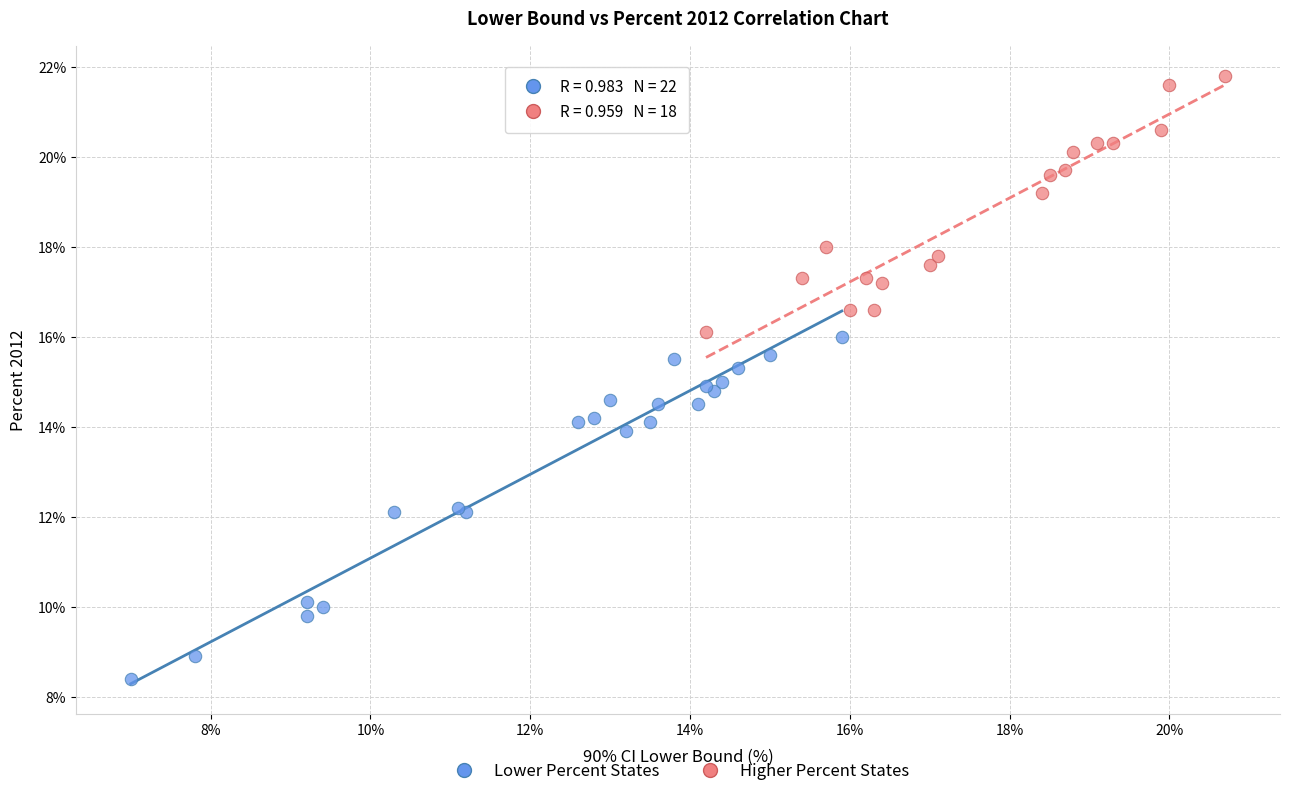

Which series has the largest Y range (max minus min)?

Lower Percent States